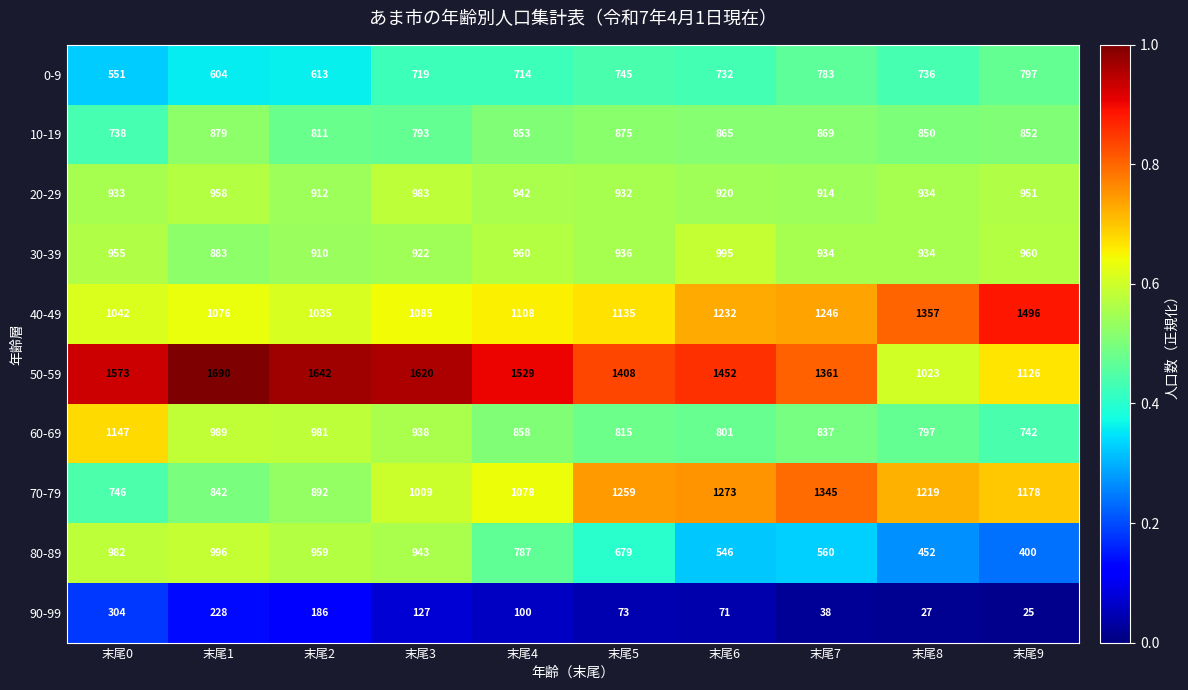

The value of 70-79 at 末尾5 is 1259. True or false?

True